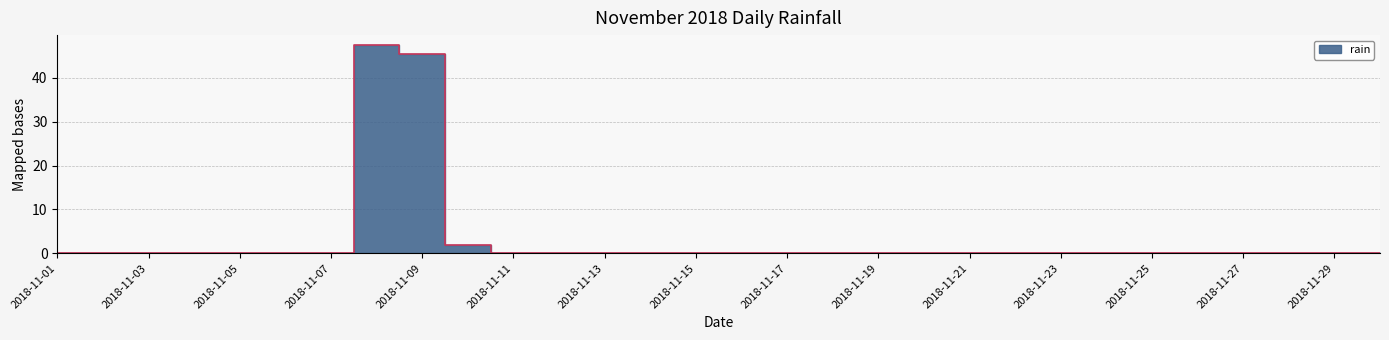

Reading left to right, transcribe all the data shown in this chart.

0.0	0.0	0.0	0.0	0.0	0.0	0.0	47.4	45.4	1.8	0.0	0.0	0.0	0.0	0.0	0.0	0.0	0.0	0.0	0.0	0.0	0.0	0.0	0.0	0.0	0.0	0.0	0.0	0.0	0.0